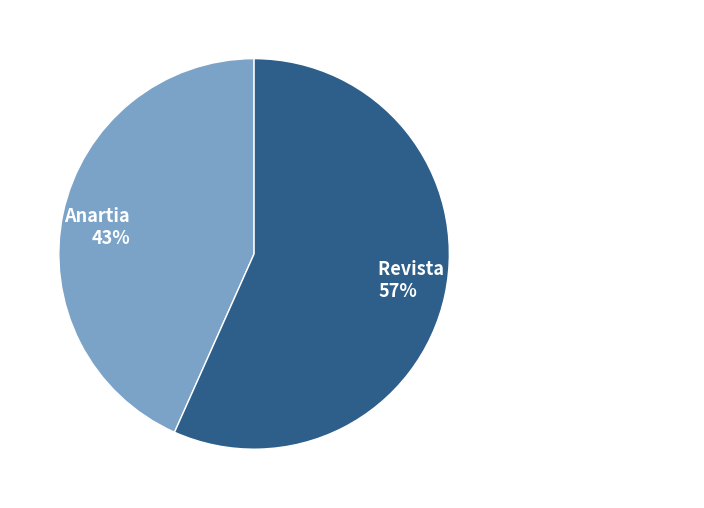

How many slices are in this pie chart?

2